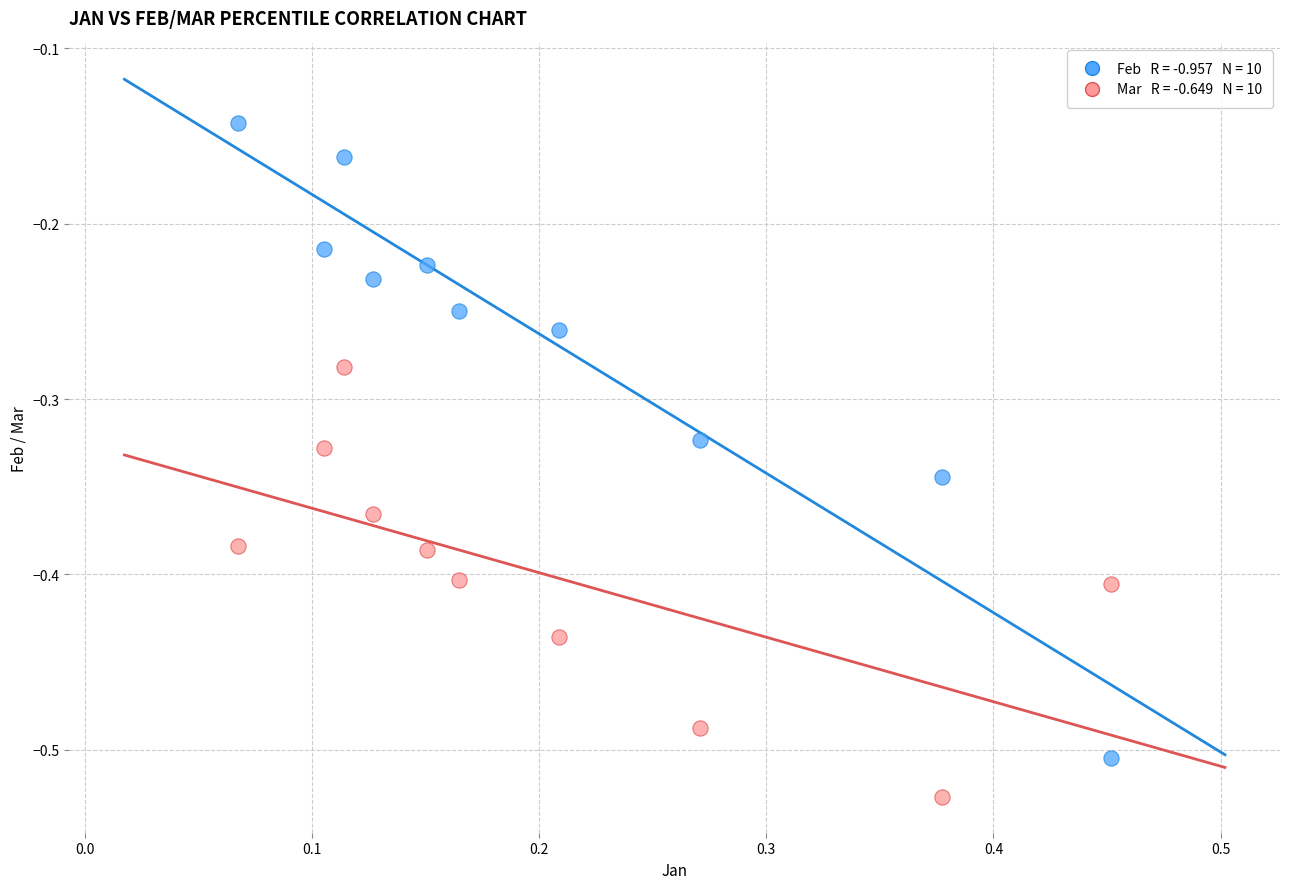

Across all data points, what is the range of X values (max minus min)?

0.4